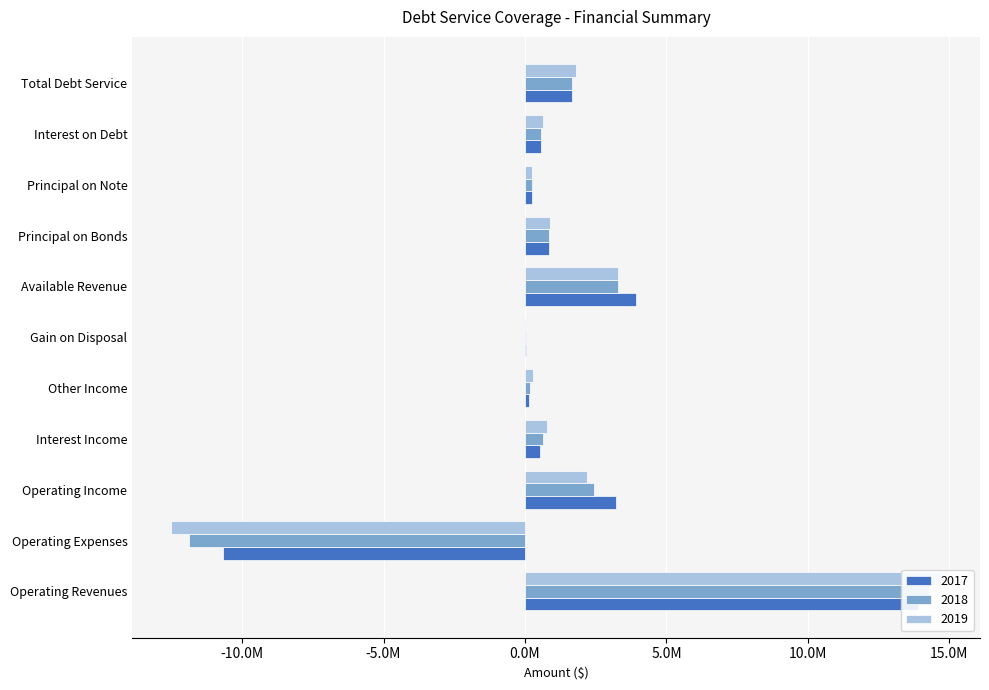

What is the label of the 3rd bar from the left?

Operating Income